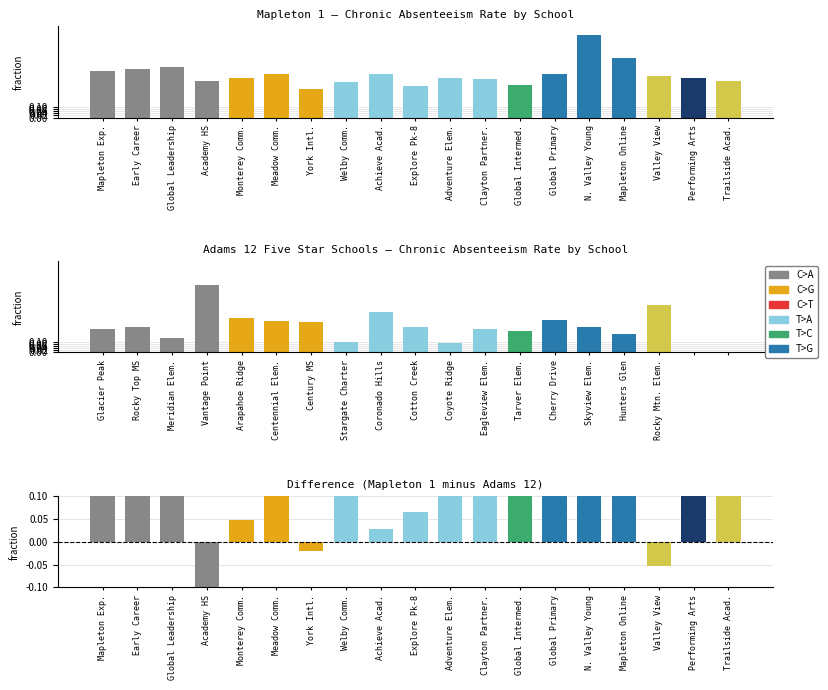

At Early Career, list the series in order from smallest to largest.

Difference, Adams 12, Mapleton 1